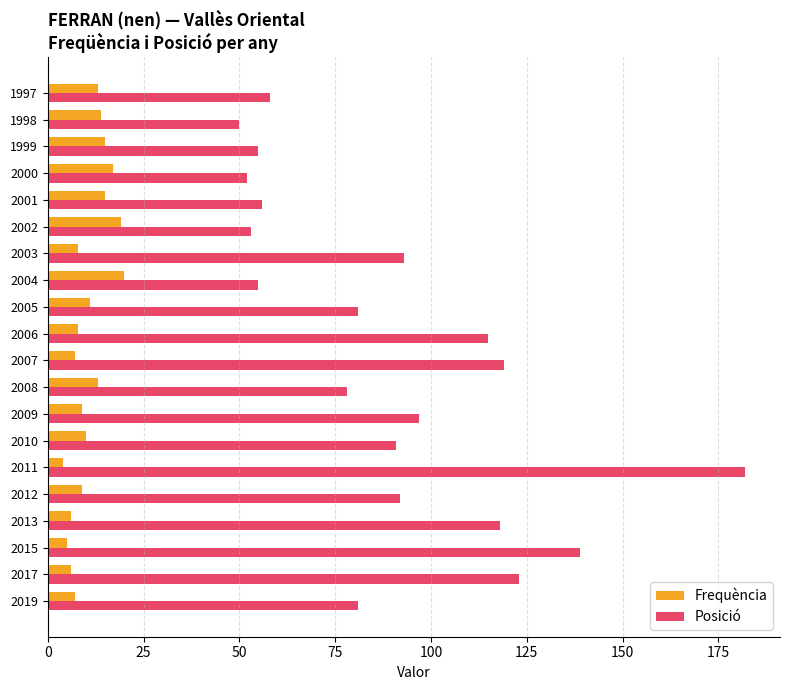

List the series in order of their overall mean, lowest first.

Frequència, Posició